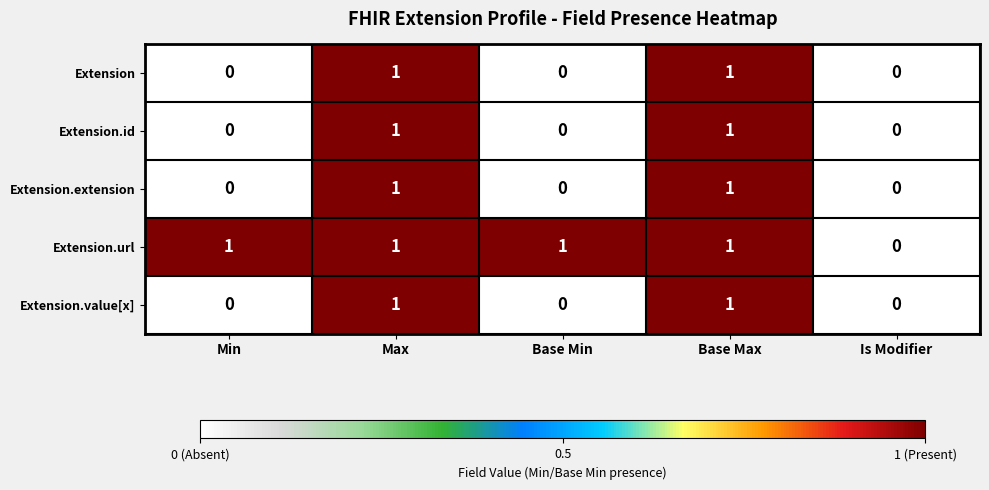

True or false: Extension.url has a value of 1 at Min.

True